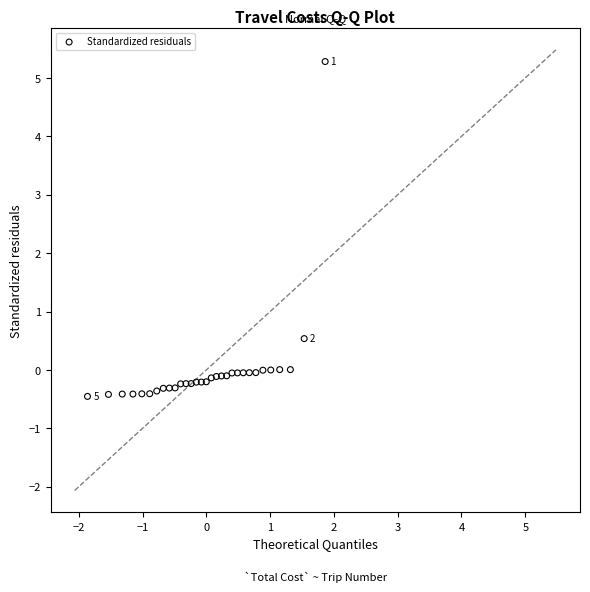

What Y value in the scatter plot is closest to 2?

0.5